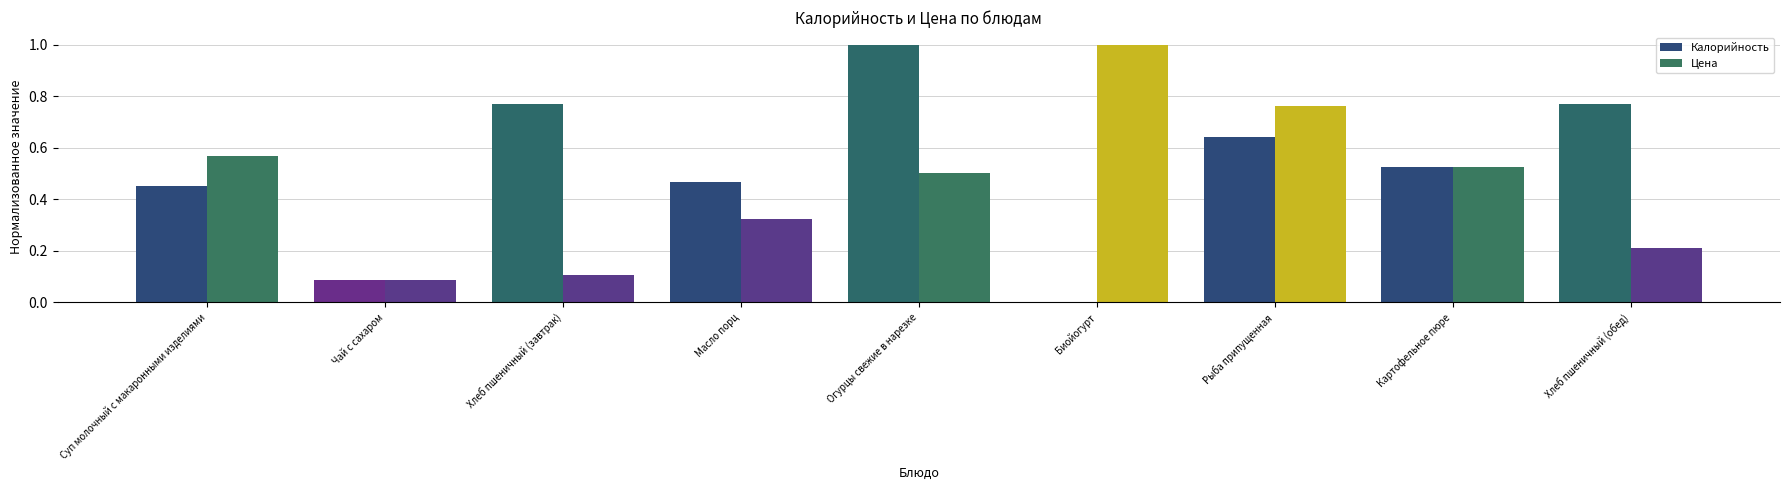

What is the sum of all Калорийность values?

4.7